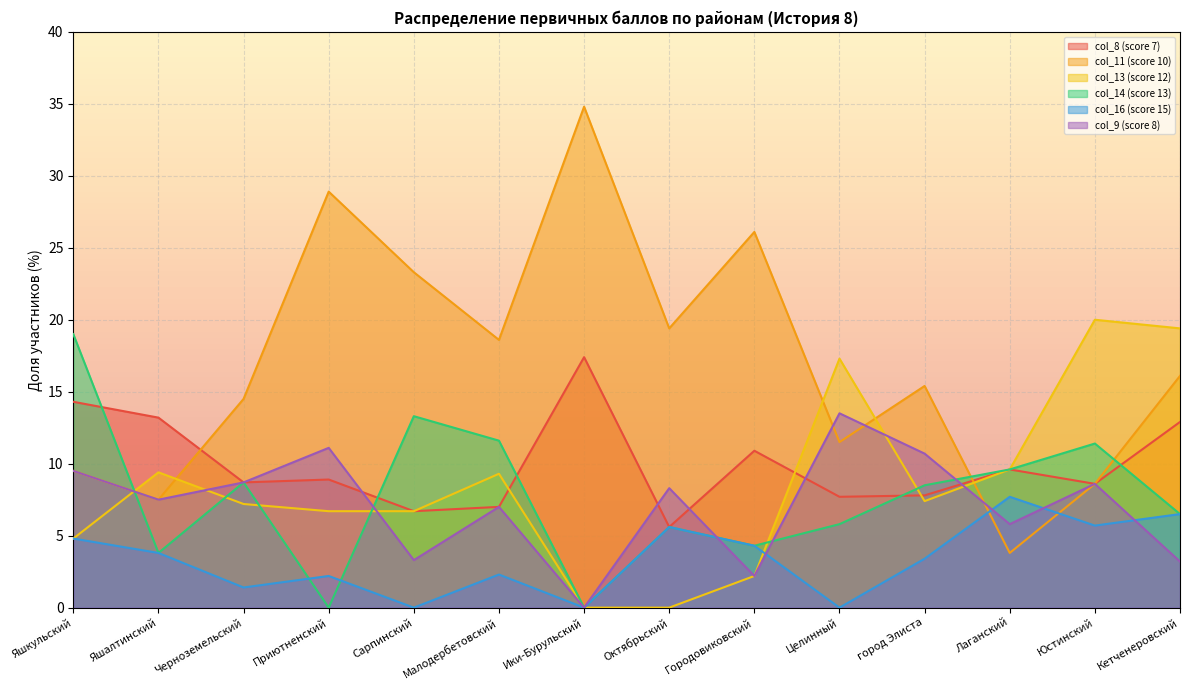

Reading right to left, list all the values displayed in this chart.

col_8 (score 7): 12.9	8.6	9.6	7.8	7.7	10.9	5.6	17.4	7.0	6.7	8.9	8.7	13.2	14.3
col_11 (score 10): 16.1	8.6	3.8	15.4	11.5	26.1	19.4	34.8	18.6	23.3	28.9	14.5	7.5	9.5
col_13 (score 12): 19.4	20.0	9.6	7.4	17.3	2.2	0.0	0.0	9.3	6.7	6.7	7.2	9.4	4.8
col_14 (score 13): 6.5	11.4	9.6	8.5	5.8	4.3	5.6	0.0	11.6	13.3	0.0	8.7	3.8	19.0
col_16 (score 15): 6.5	5.7	7.7	3.4	0.0	4.3	5.6	0.0	2.3	0.0	2.2	1.4	3.8	4.8
col_9 (score 8): 3.2	8.6	5.8	10.7	13.5	2.2	8.3	0.0	7.0	3.3	11.1	8.7	7.5	9.5